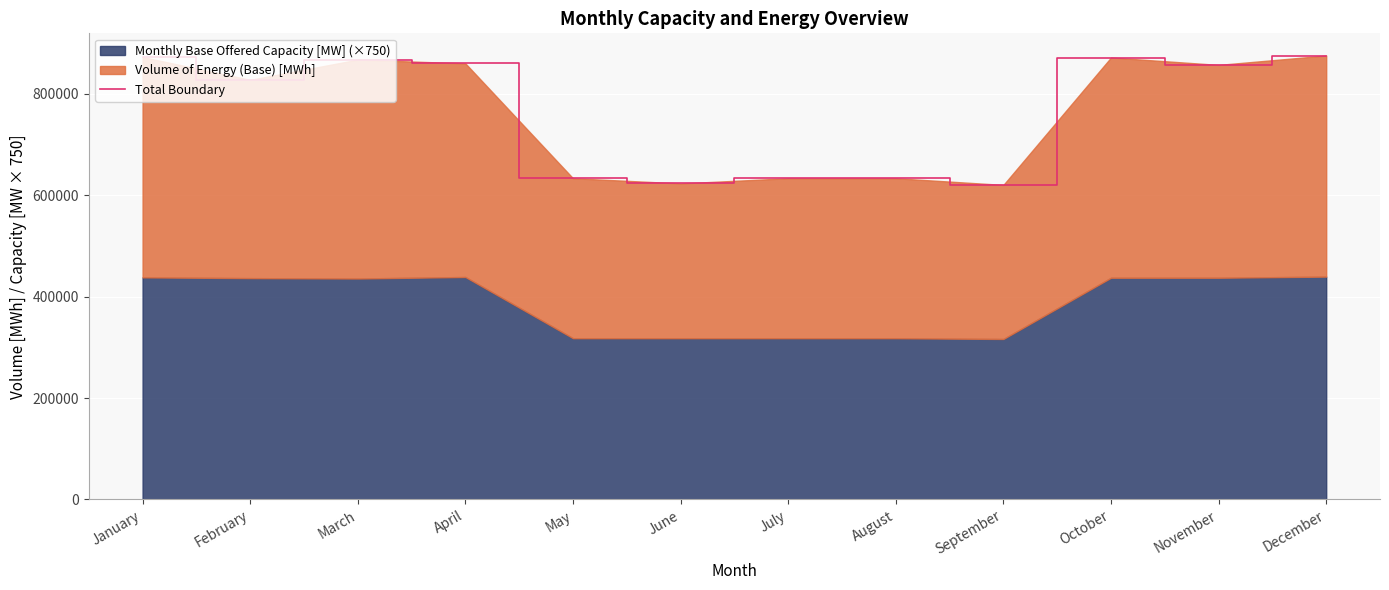

Count the number of values greater than 857010.

5